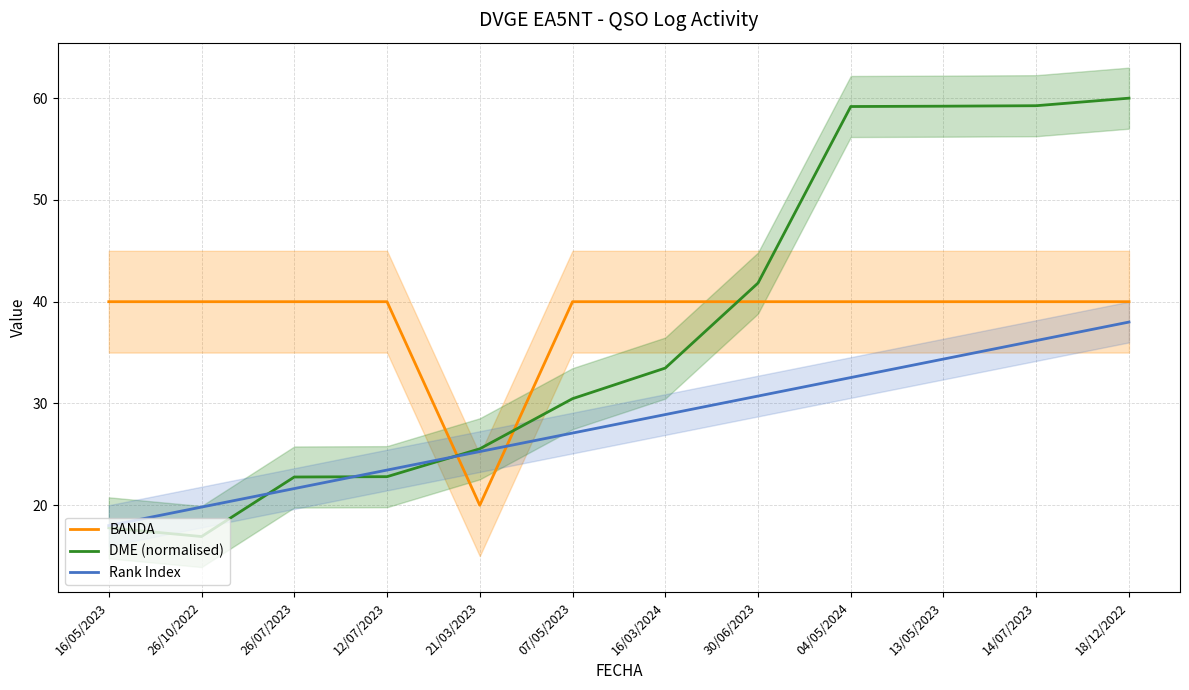

Between 07/05/2023 and 14/07/2023, which is larger?

07/05/2023